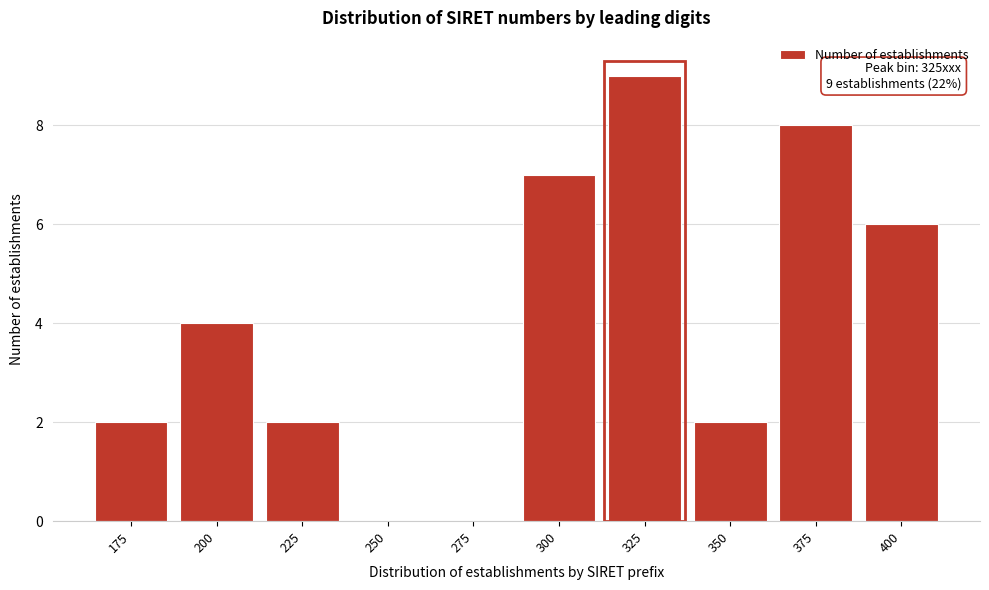

Reading right to left, transcribe all the data shown in this chart.

400=6	375=8	350=2	325=9	300=7	275=0	250=0	225=2	200=4	175=2